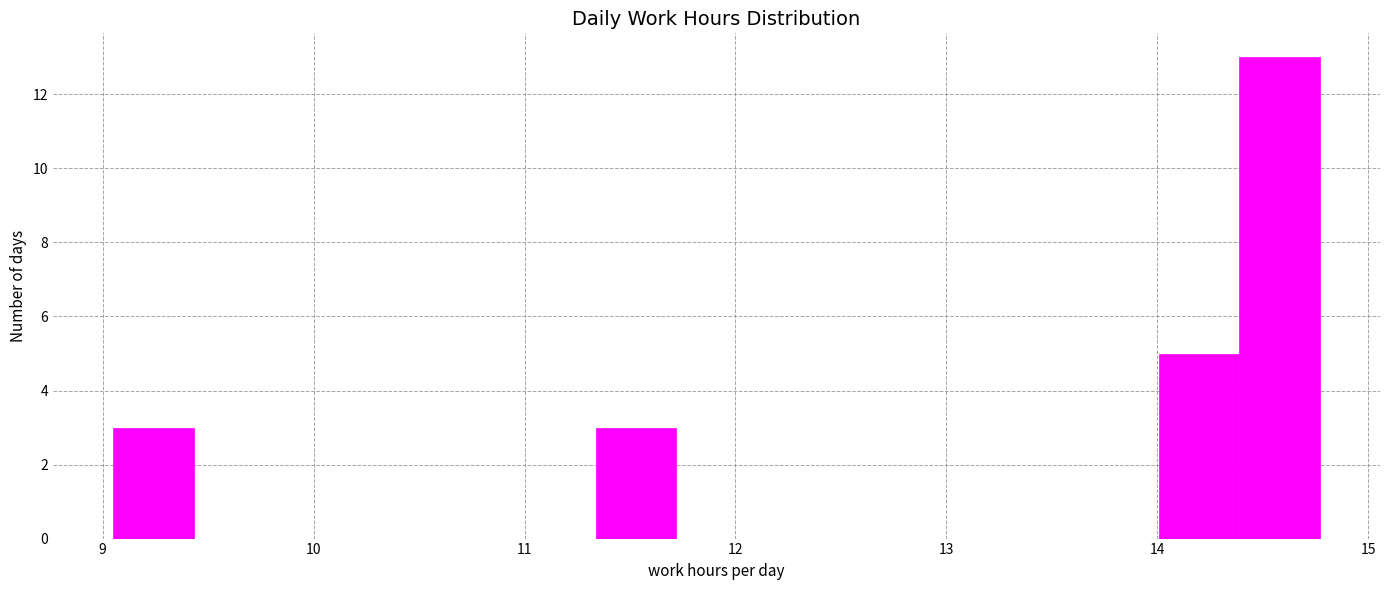

Around what value on the x-axis is the tallest bar? Give the approximate position of its centre, as read against the axis.

14.6